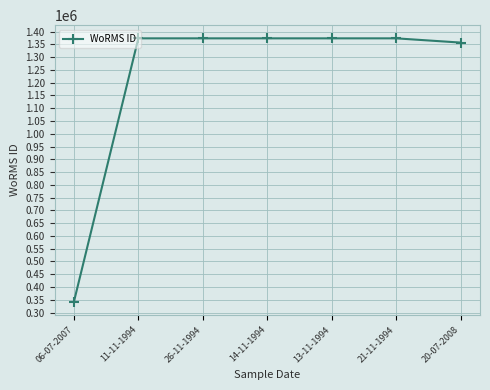

The value at 20-07-2008 is 797560. True or false?

False